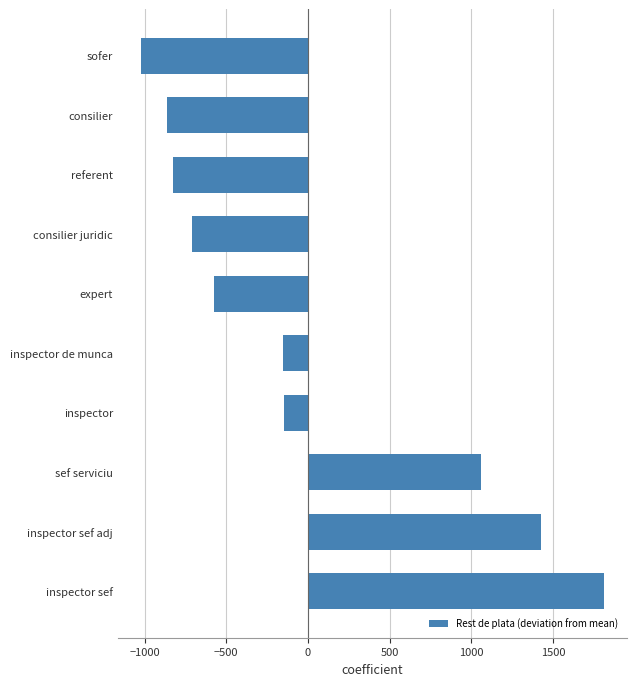

Which has a higher value, consilier or inspector sef?

inspector sef